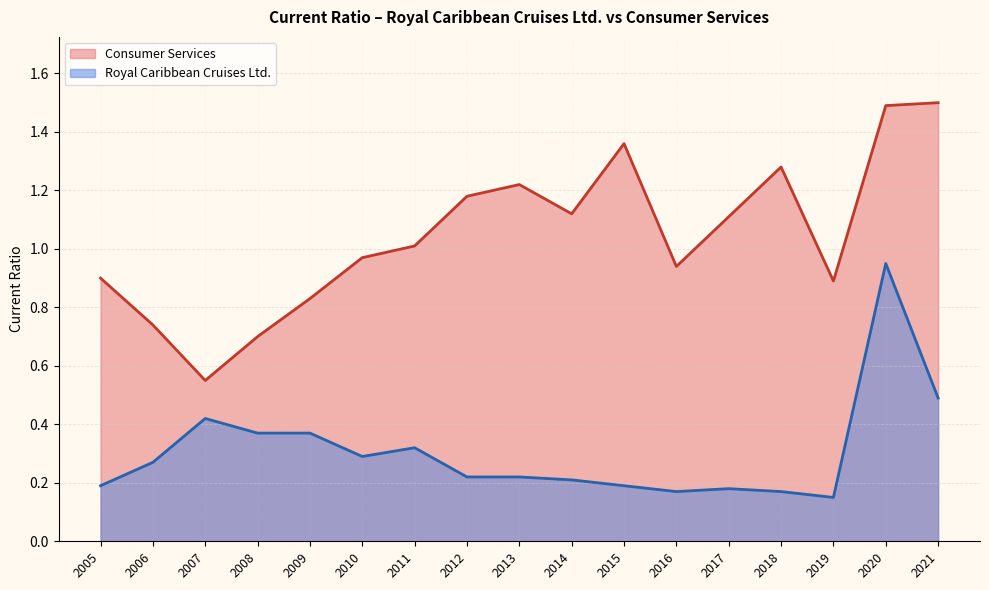

True or false: Consumer Services and Royal Caribbean Cruises Ltd. cross at least once.

False